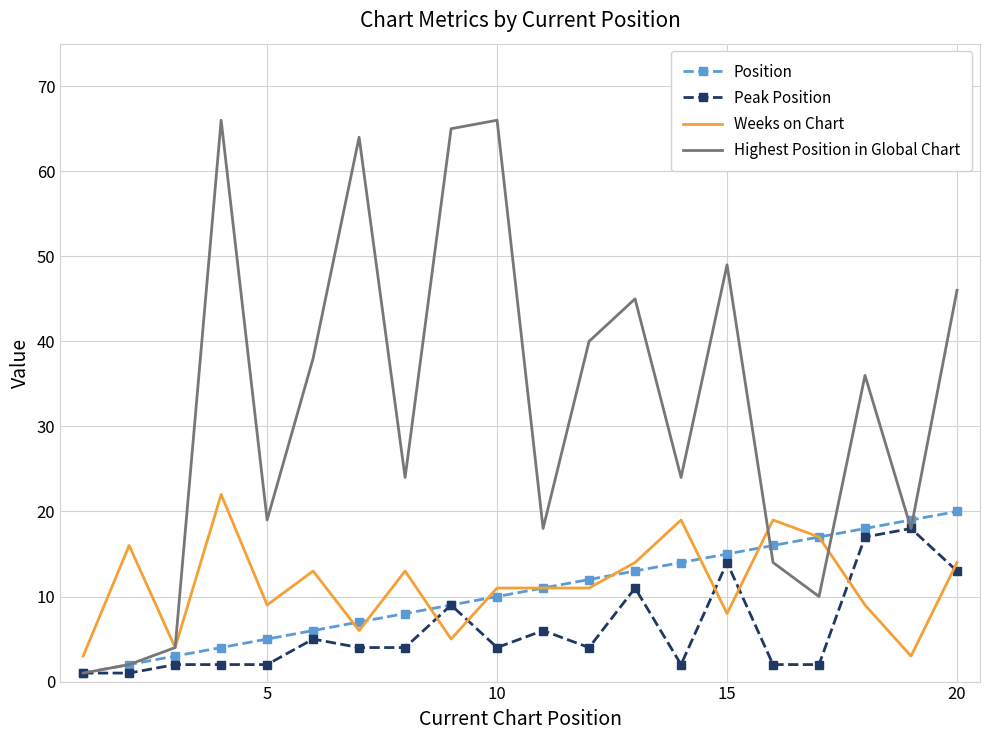

What is the sum of all Position values?

210